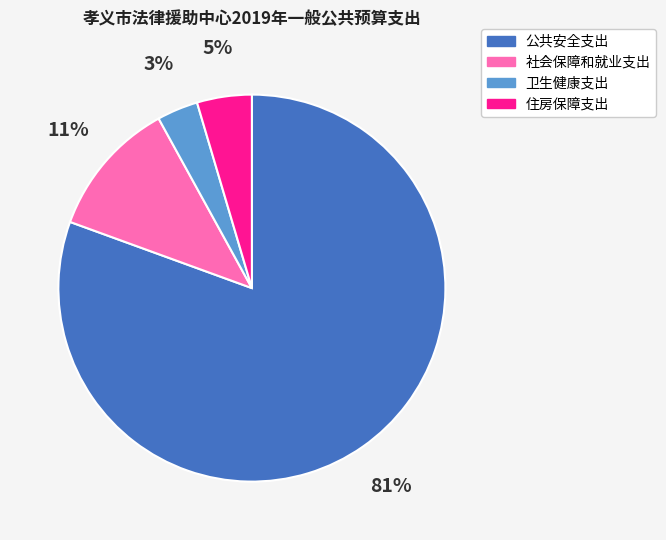

Which has a higher value, 公共安全支出 or 社会保障和就业支出?

公共安全支出